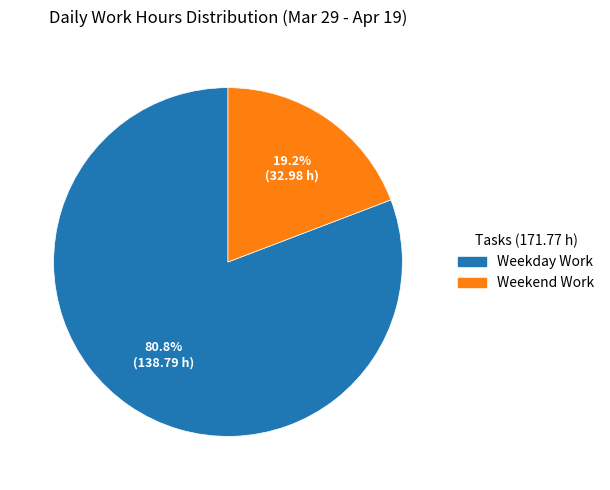

How many slices are in this pie chart?

2